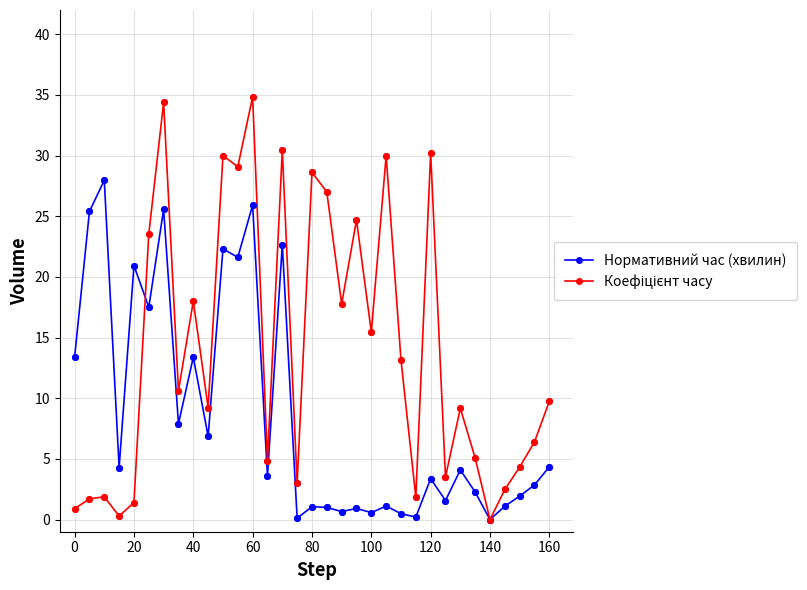

At how many categories does at least one series exceed 24?

12